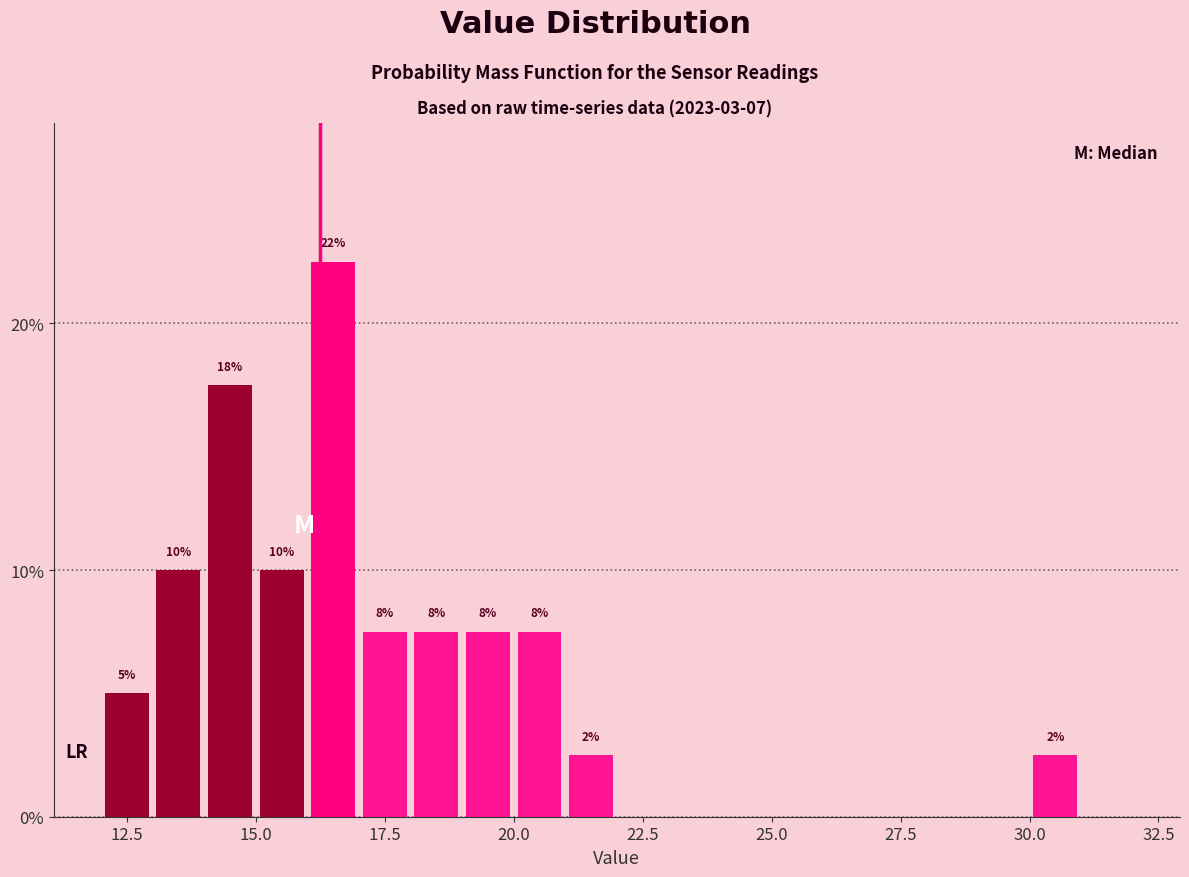

Read against the x-axis, roughly where is the centre of the tallest bar?

16.5